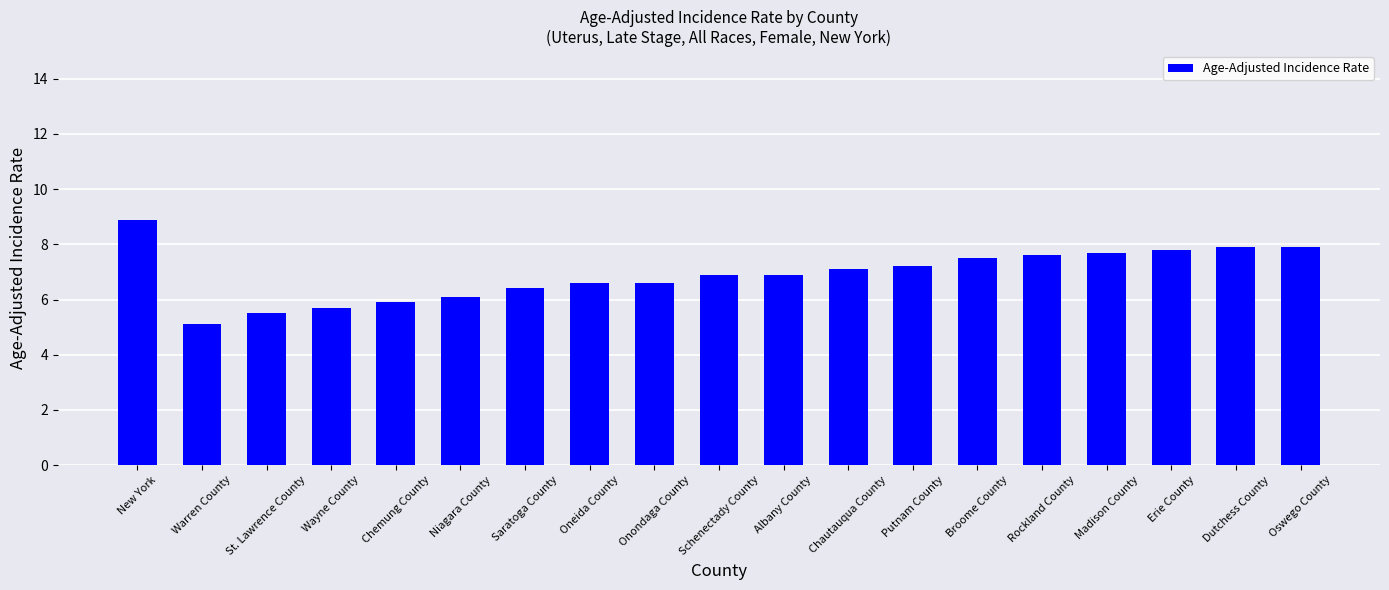

How many distinct data groups are displayed?

1